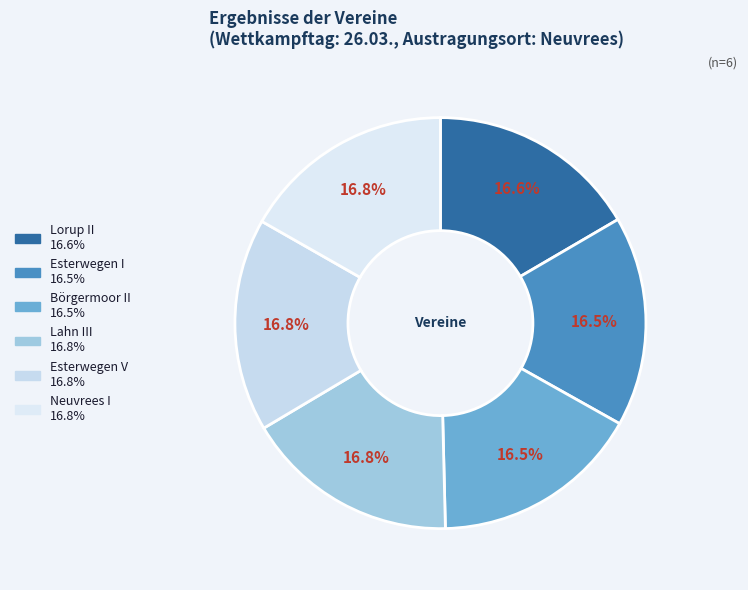

What is the total percentage of Lorup II and Neuvrees I?

33.3%